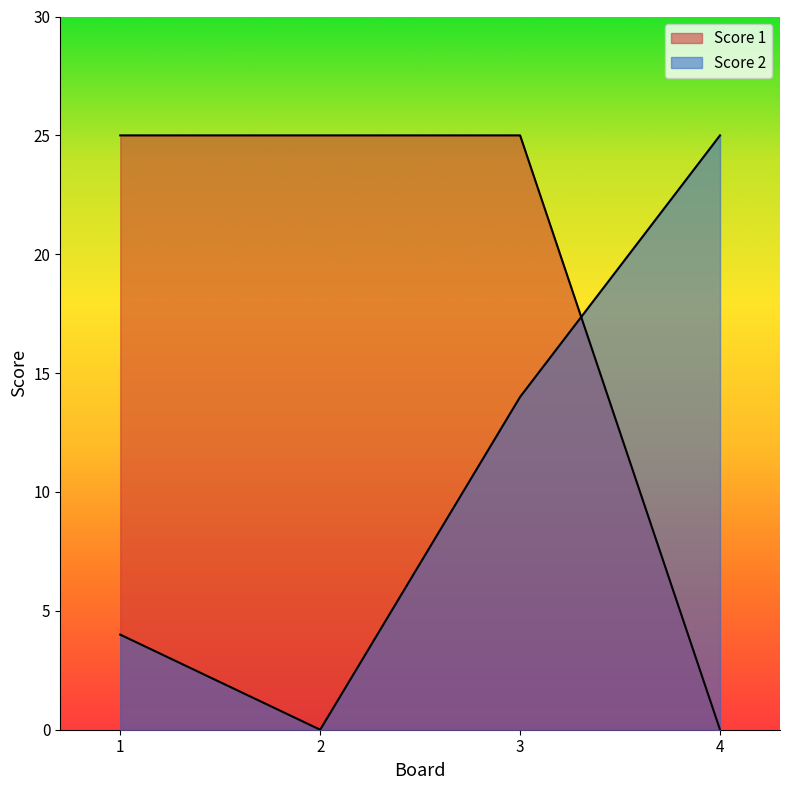

How many values in Score 2 are above zero?

3